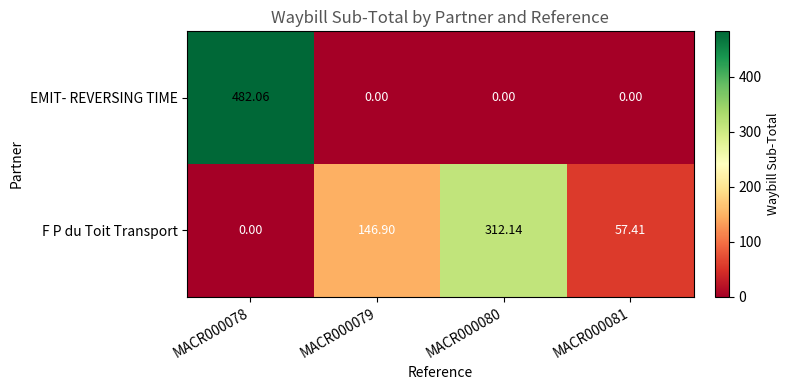

What is the spread (max minus min) of values at MACR000078?

482.1